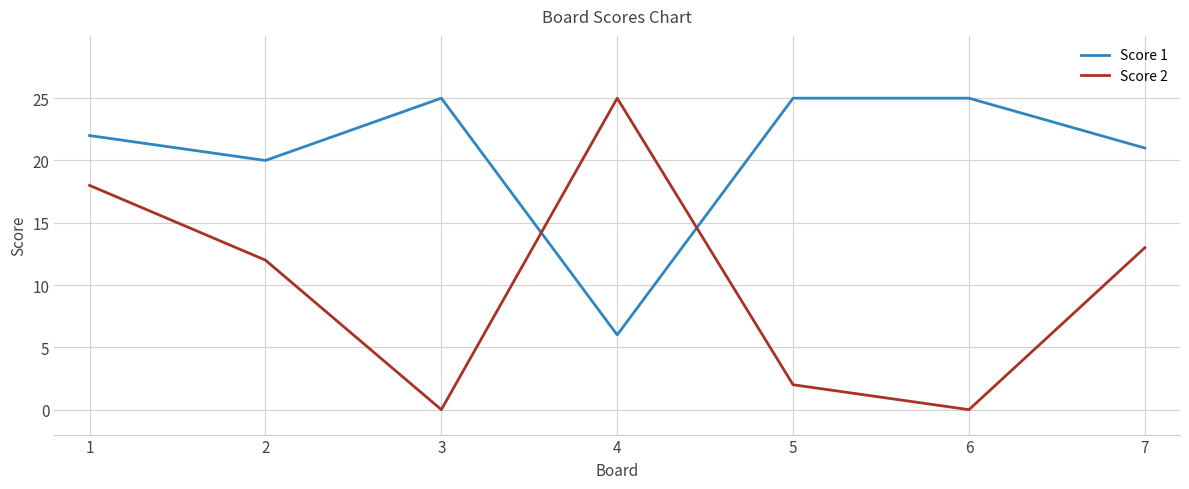

Reading right to left, extract all data points from this chart.

Score 1: 21	25	25	6	25	20	22
Score 2: 13	0	2	25	0	12	18